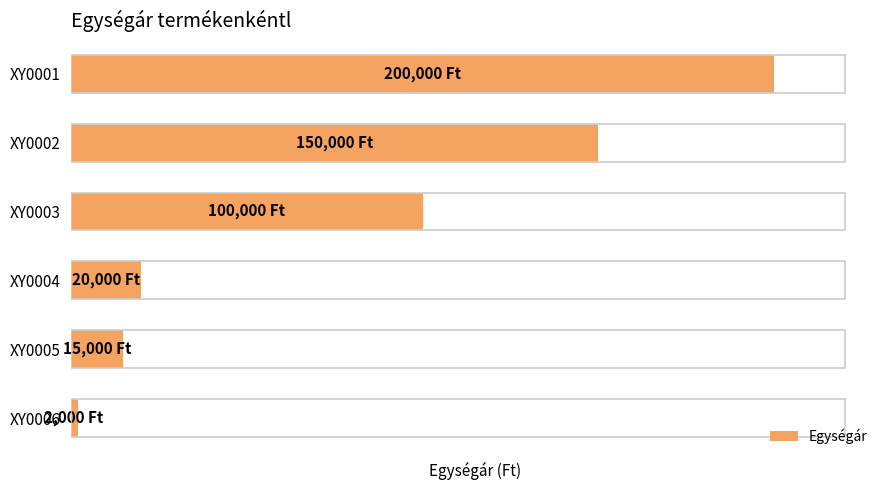

Does the chart contain any negative values?

No